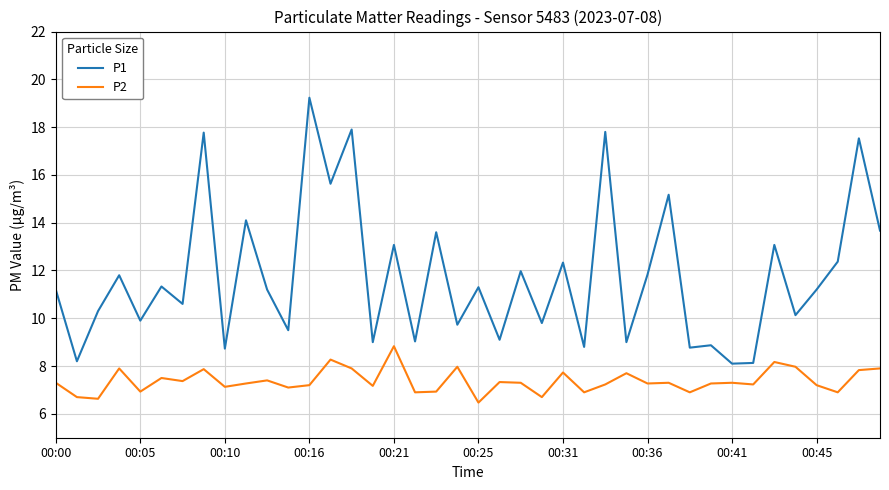

What is the difference between the maximum and minimum values in the P1 series?

11.1